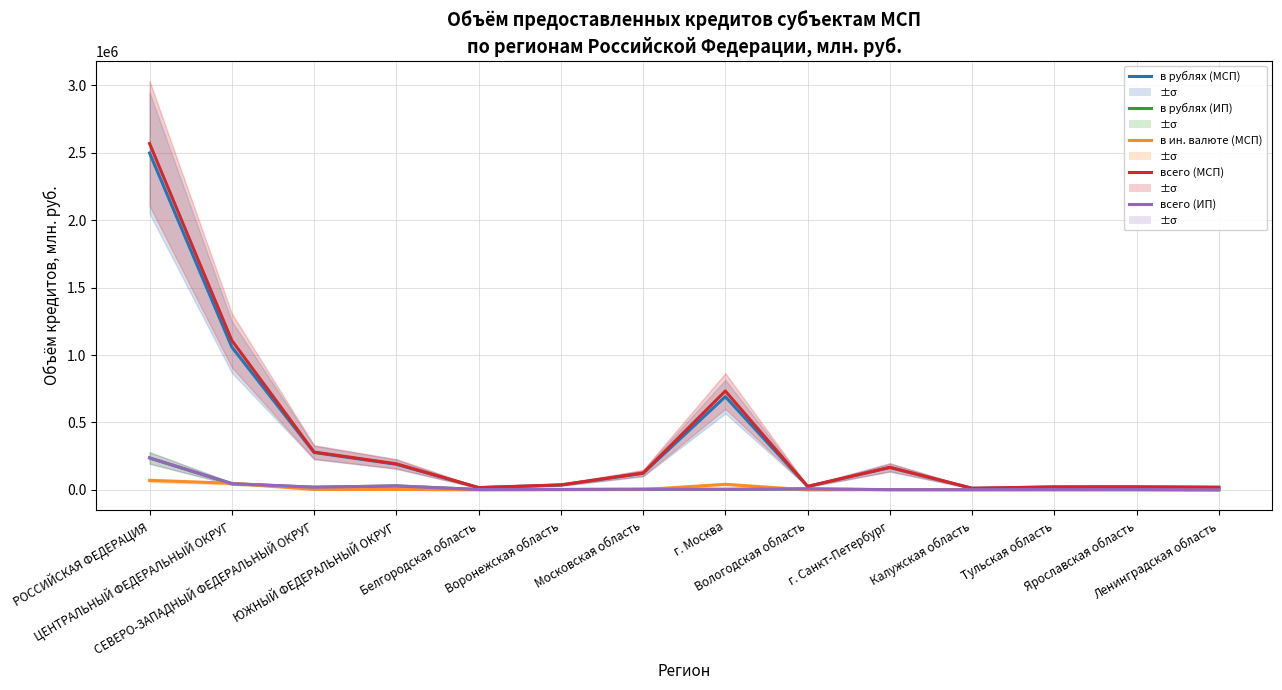

True or false: всего (МСП) and в рублях (ИП) cross at least once.

False